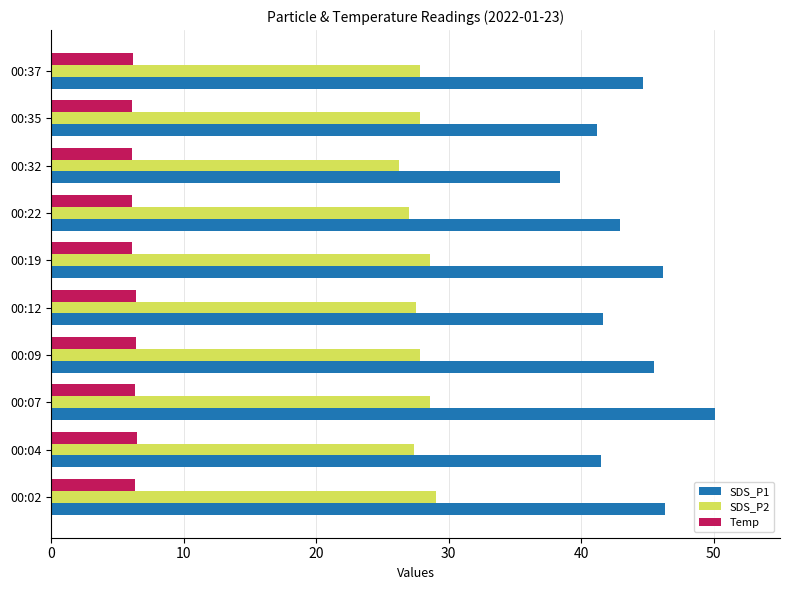

What are all the series names shown in the legend?

SDS_P1, SDS_P2, Temp